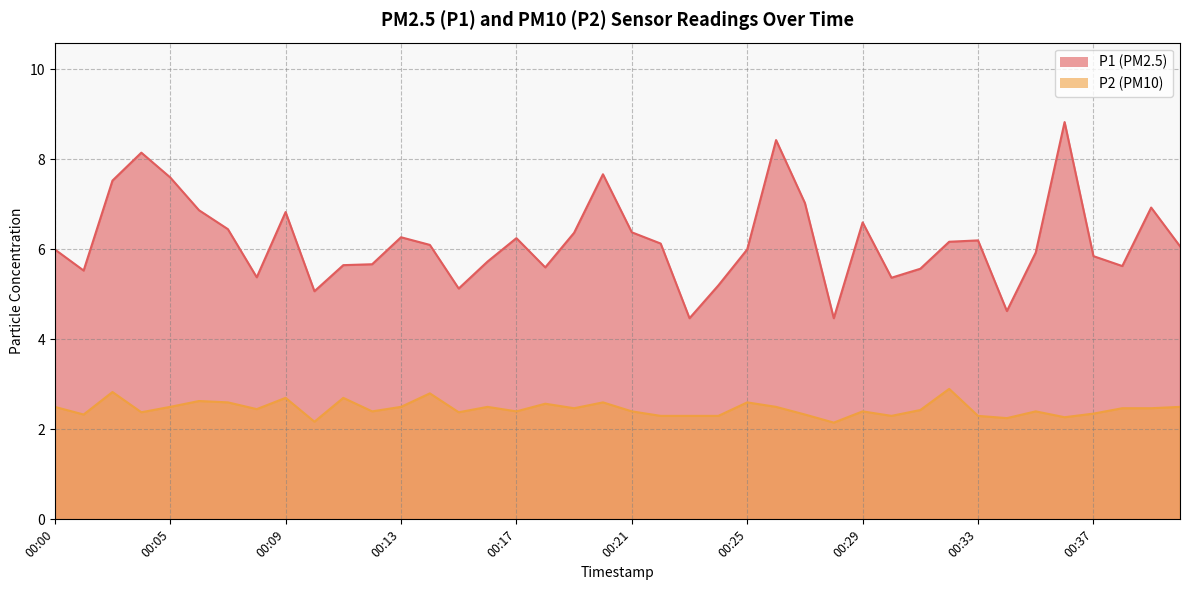

What are all the series names shown in the legend?

P1, P2